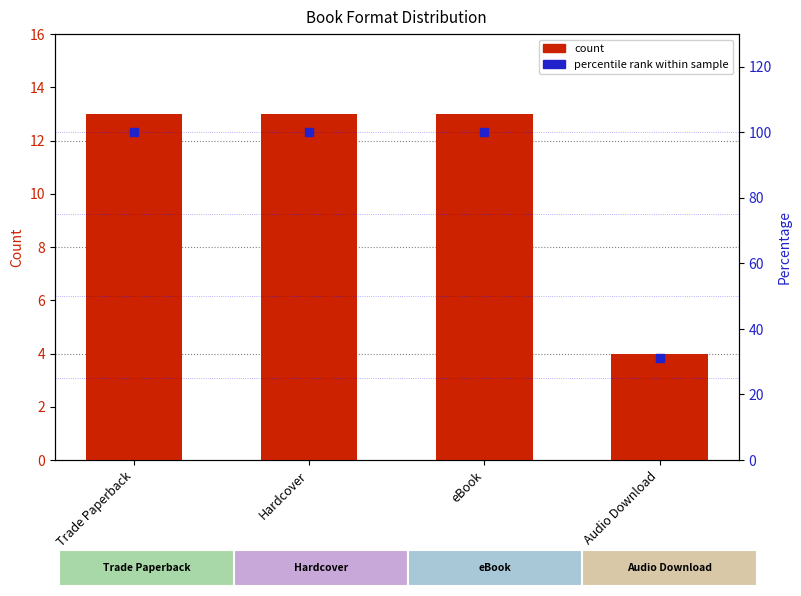

Which series contains the highest Y value?

Percentile